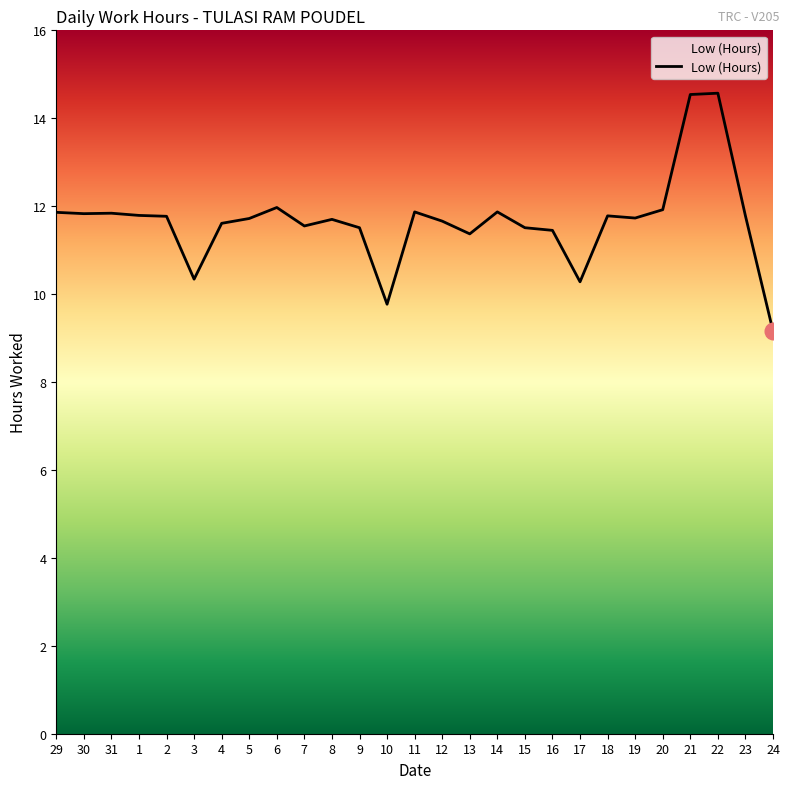

The value at 23 is 11.8. True or false?

True